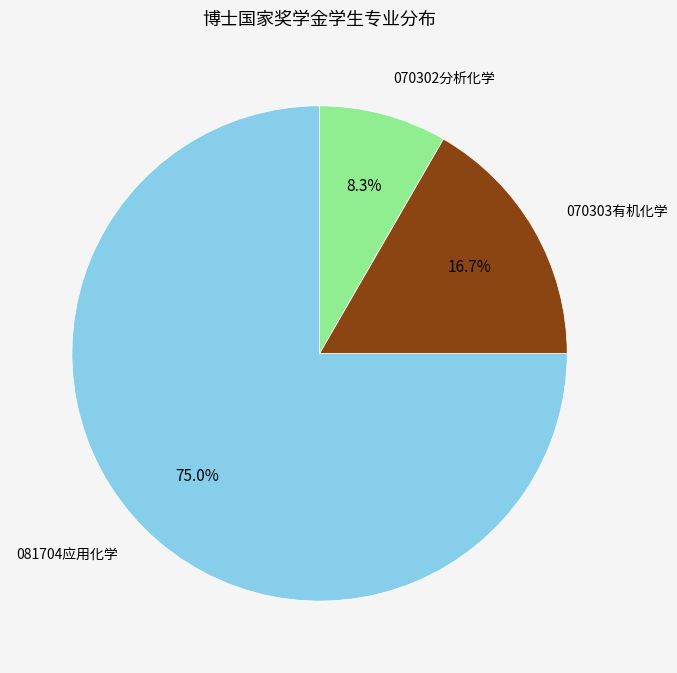

Which category has the biggest portion of the pie?

081704应用化学